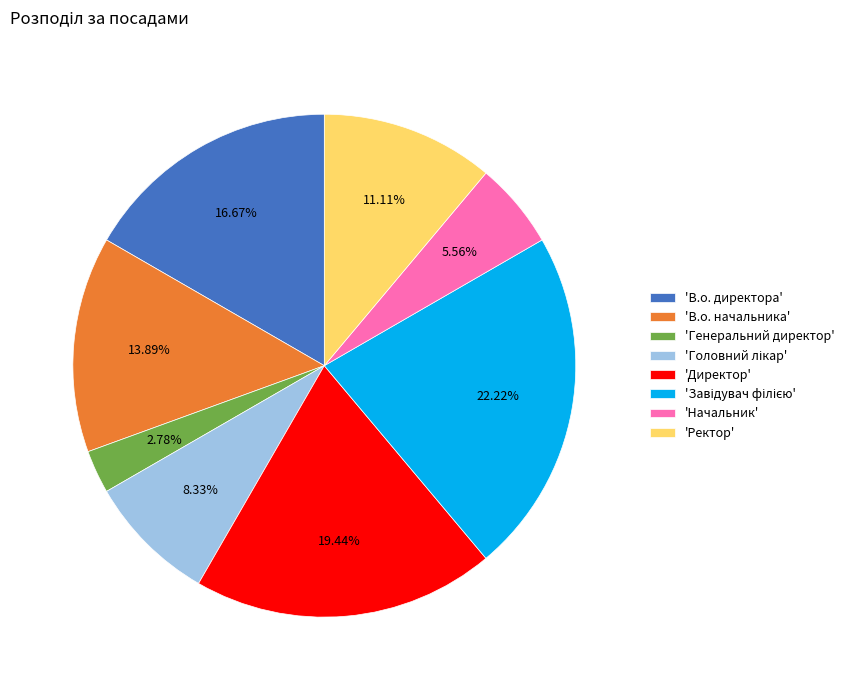

Which category has the smallest portion of the pie?

'Генеральний директор'